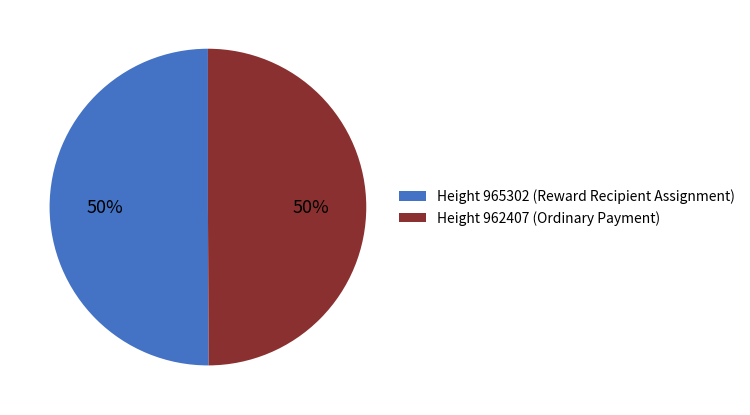

To the nearest percent, what is the average slice percentage?

50%